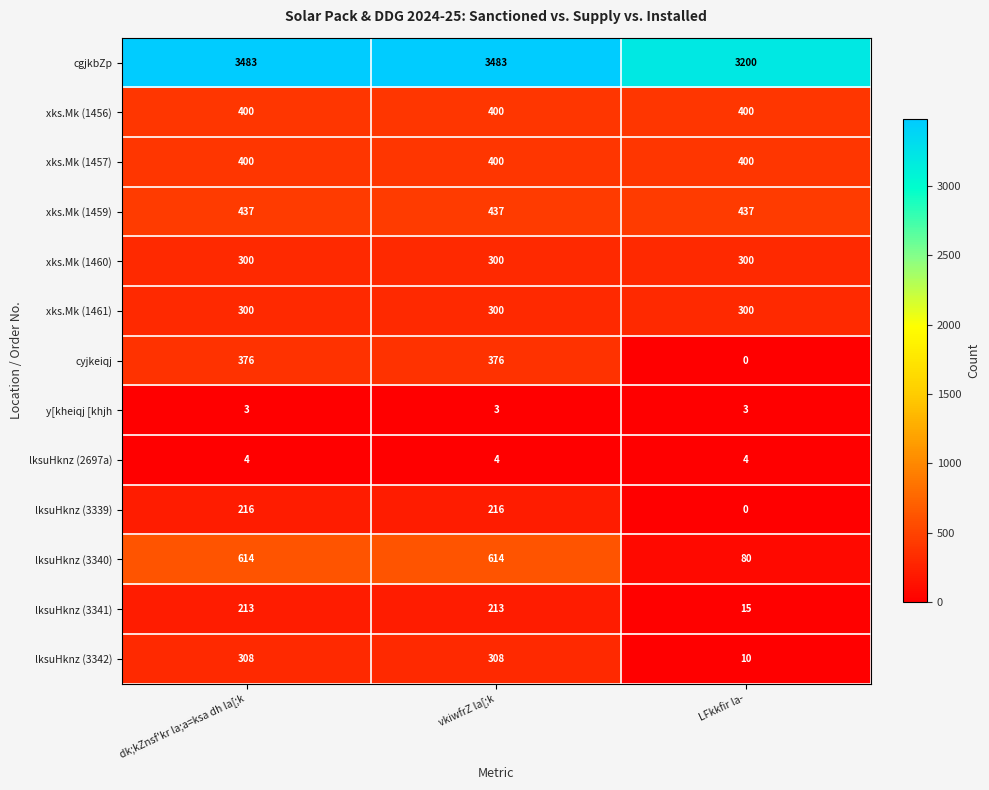

True or false: xks.Mk (1461) has a value of 195 at LFkkfir la-.

False